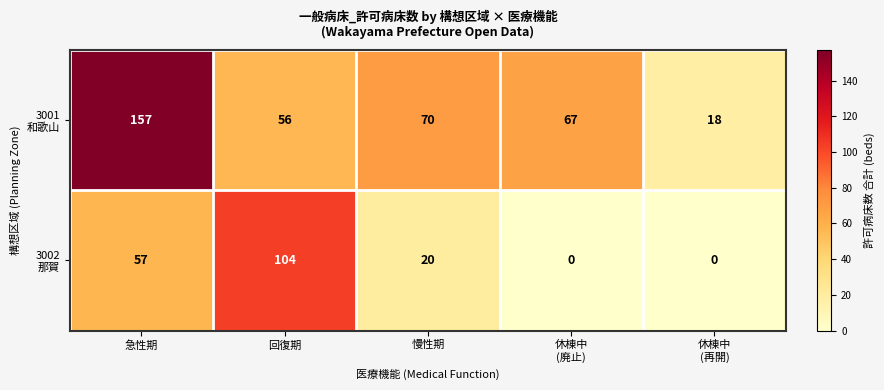

What is the spread (max minus min) of values at 急性期?

100